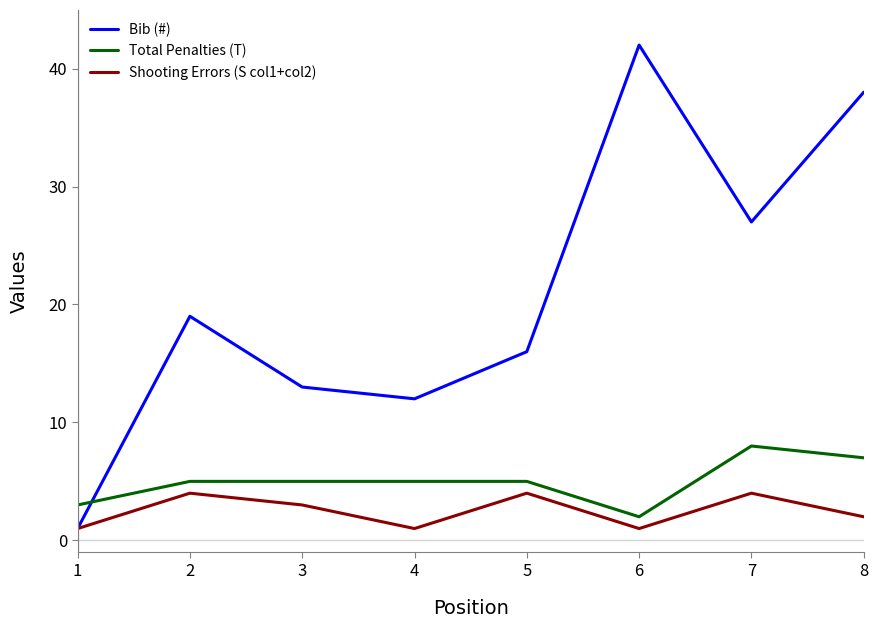

What is the sum of all Shooting Errors (S col1+col2) values?

20